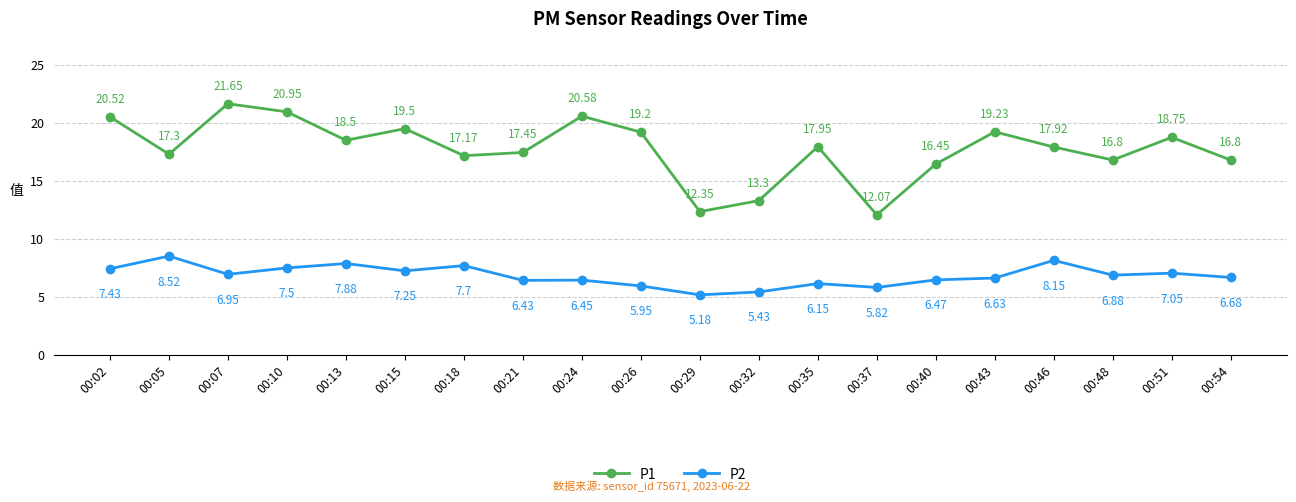

The value of P2 at 00:48 is 6.9. True or false?

True